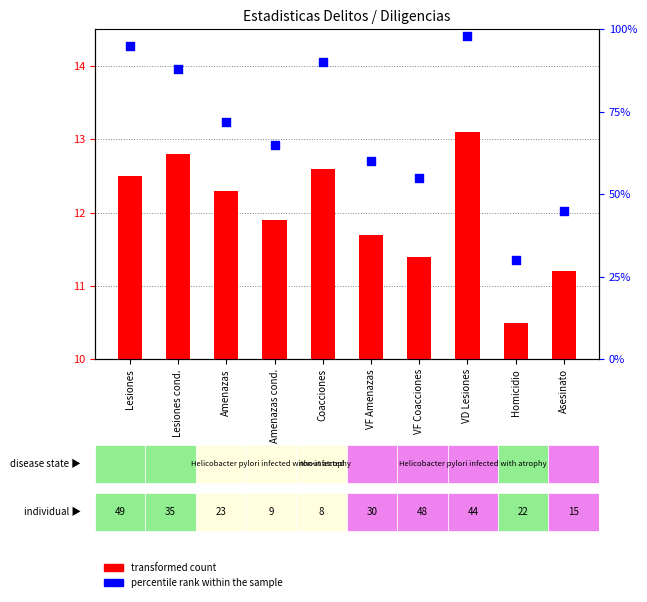

At how many categories does at least one series exceed 52?

8